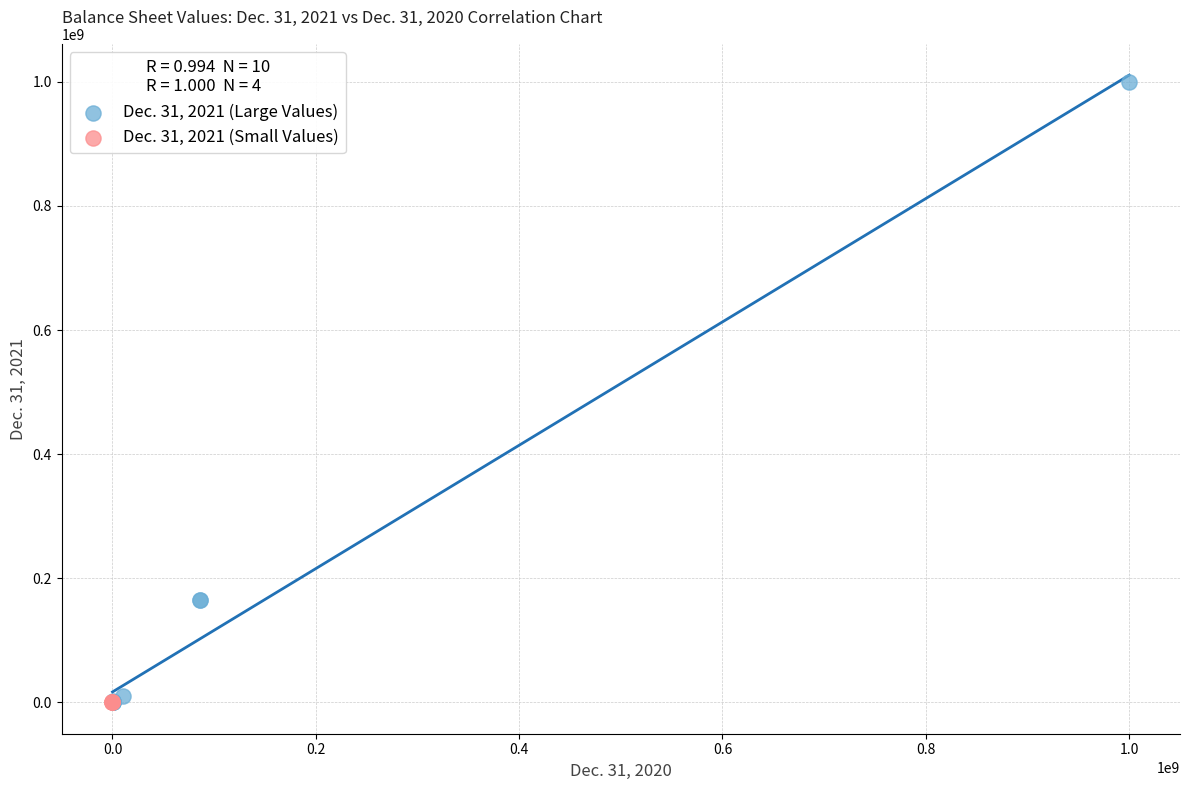

What are all the series names shown in the legend?

Dec. 31, 2021 (Large Values), Dec. 31, 2021 (Small Values)